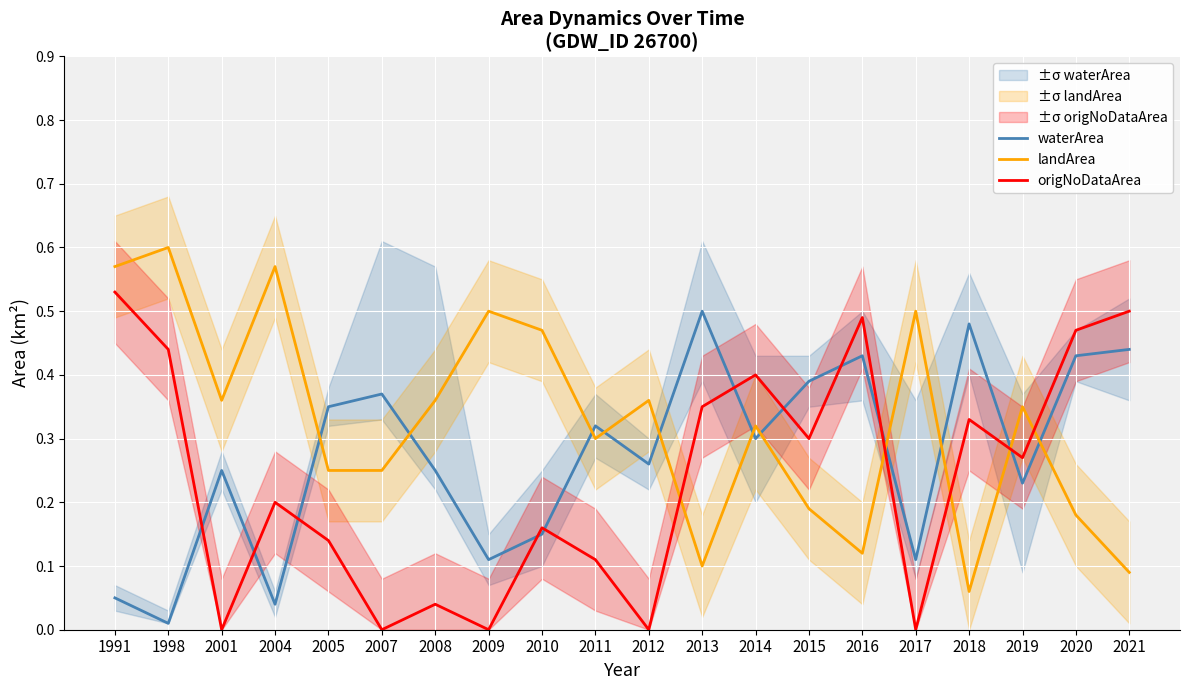

How many intersections are there between landArea and origNoDataArea?

5